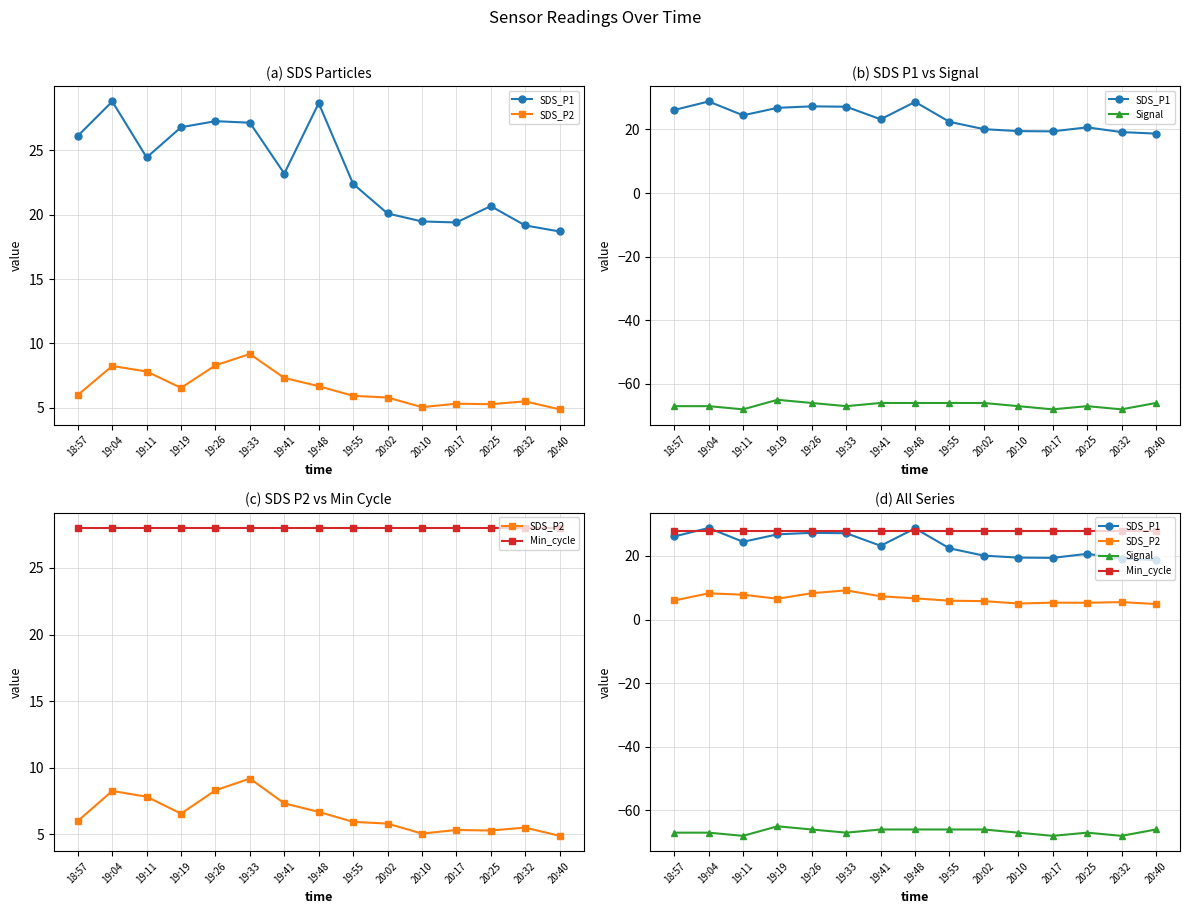

Is it true that Signal equals -66.0 at 19:26?

True